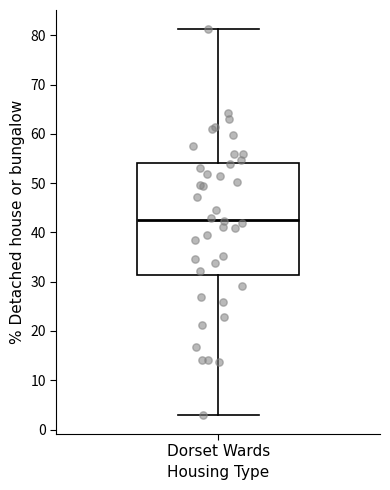

Where is the upper edge of the box for Dorset Wards on the y-axis? The values are not printed on the chart, so give them approximately, as read against the axis.

54